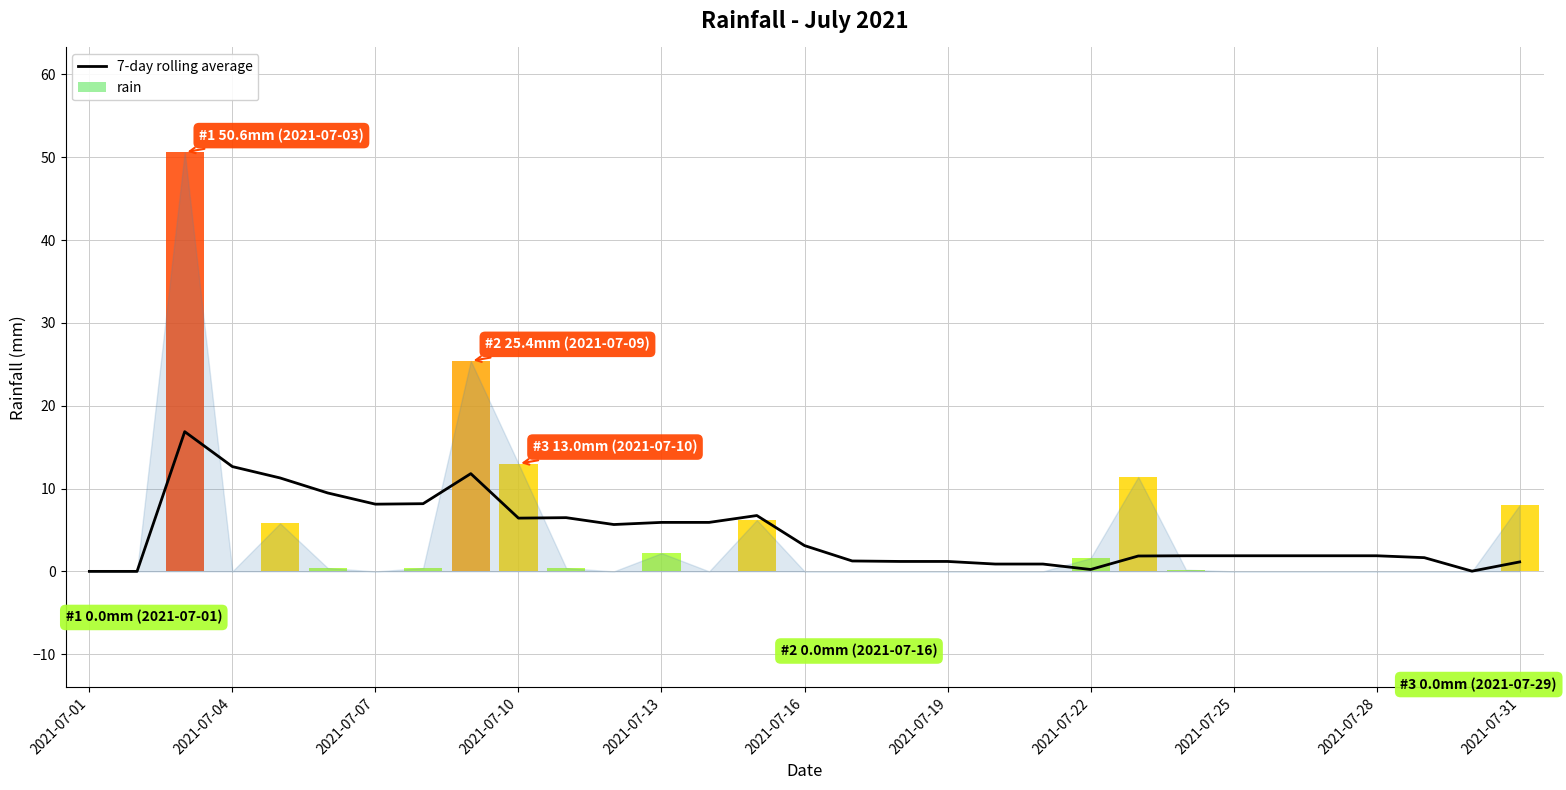

Which category has the lowest value across all series?

2021-07-01